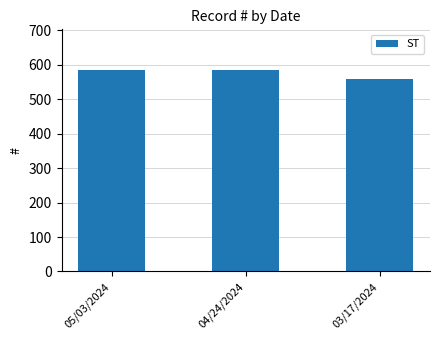

What is the label of the 2nd bar from the right?

04/24/2024